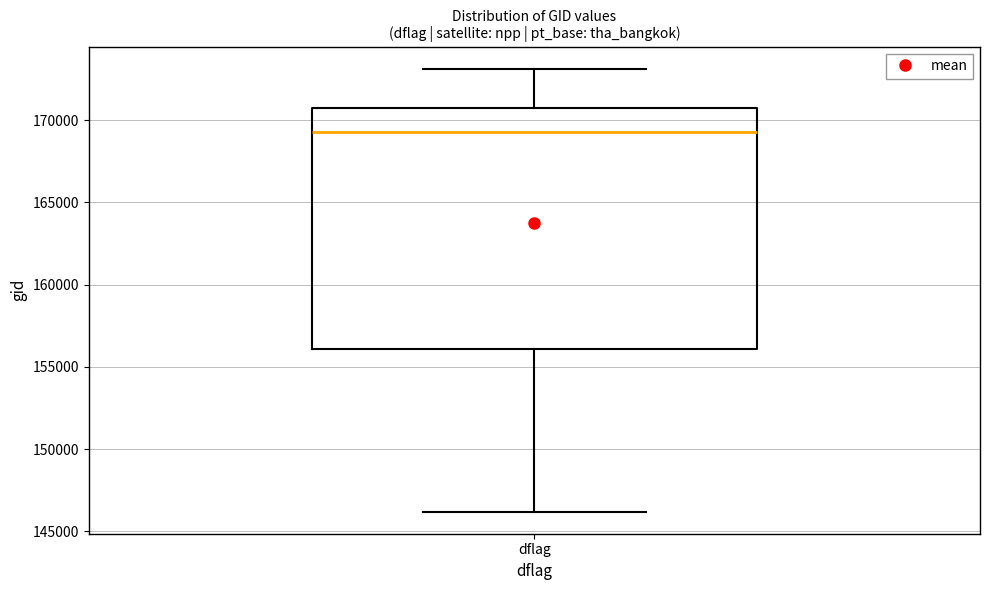

Where does the upper whisker of the box for dflag end on the y-axis? The values are not printed on the chart, so give them approximately, as read against the axis.

173000